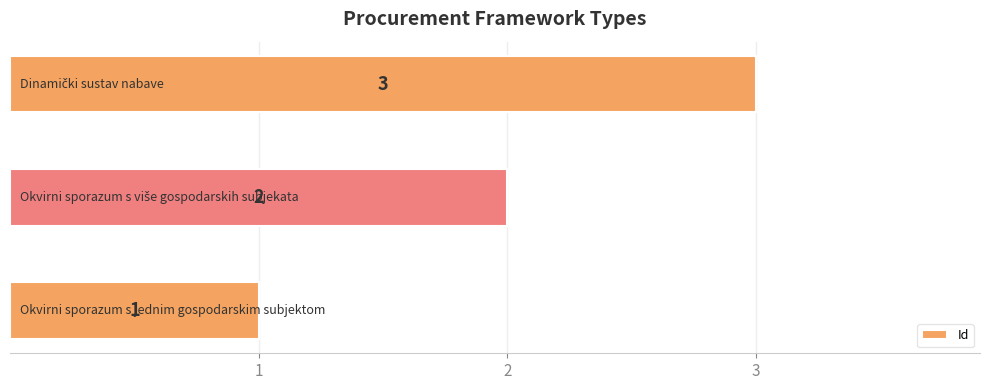

Count the values in the range 1 to 3.

3